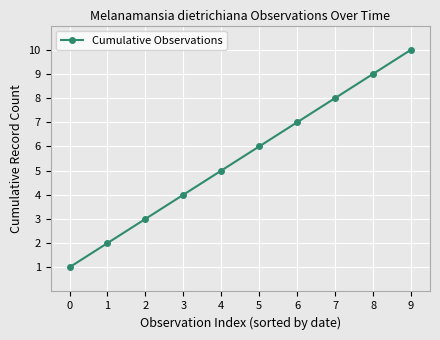

What is the difference between the maximum and minimum values?

9